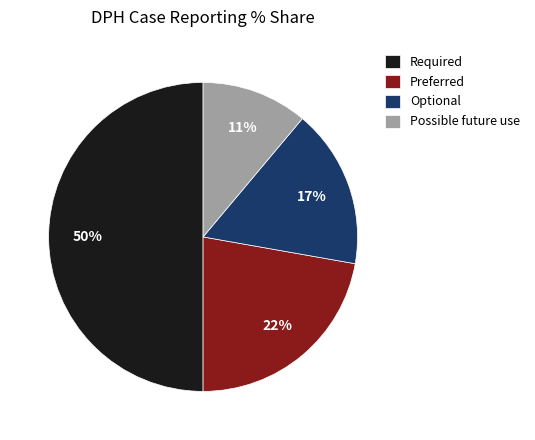

The Required slice represents 38% of the pie. True or false?

False